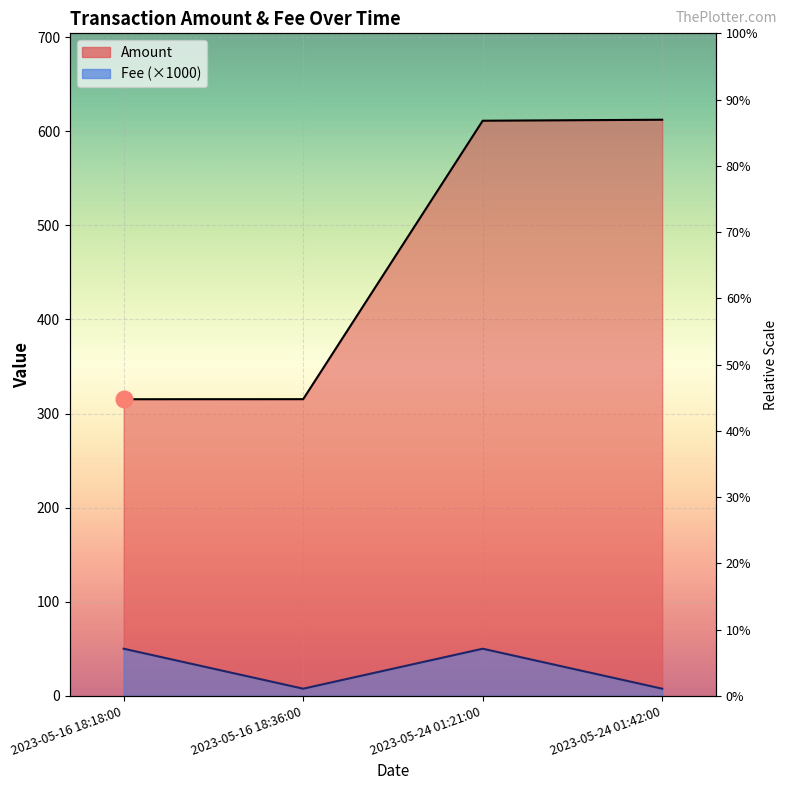

Which series has the largest total across all categories?

Amount